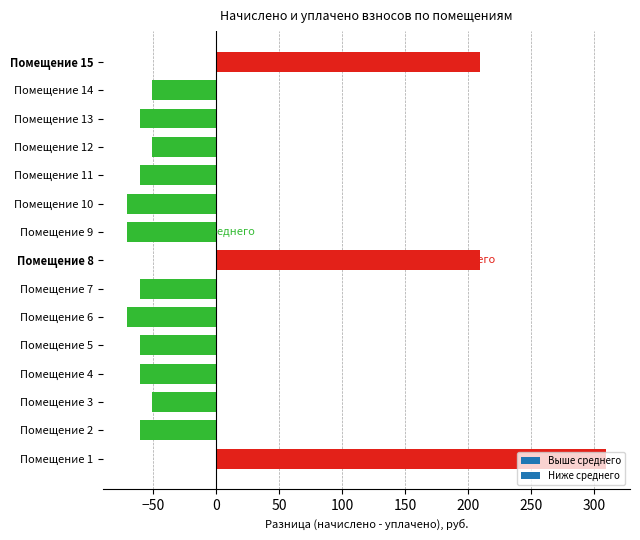

How many values are below zero?

12